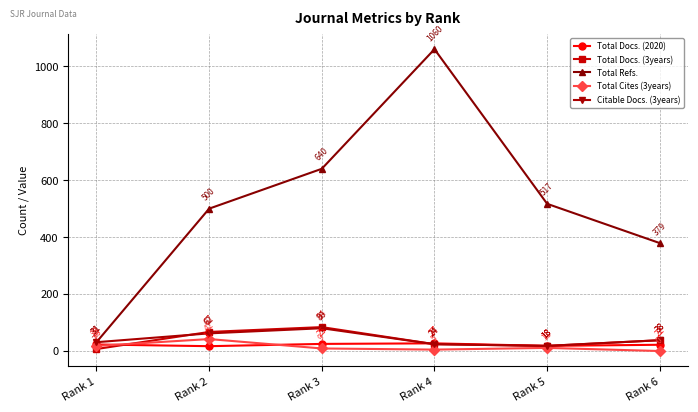

Is the value of Total Docs. (3years) at Rank 2 greater than the value of Total Docs. (2020) at Rank 4?

Yes